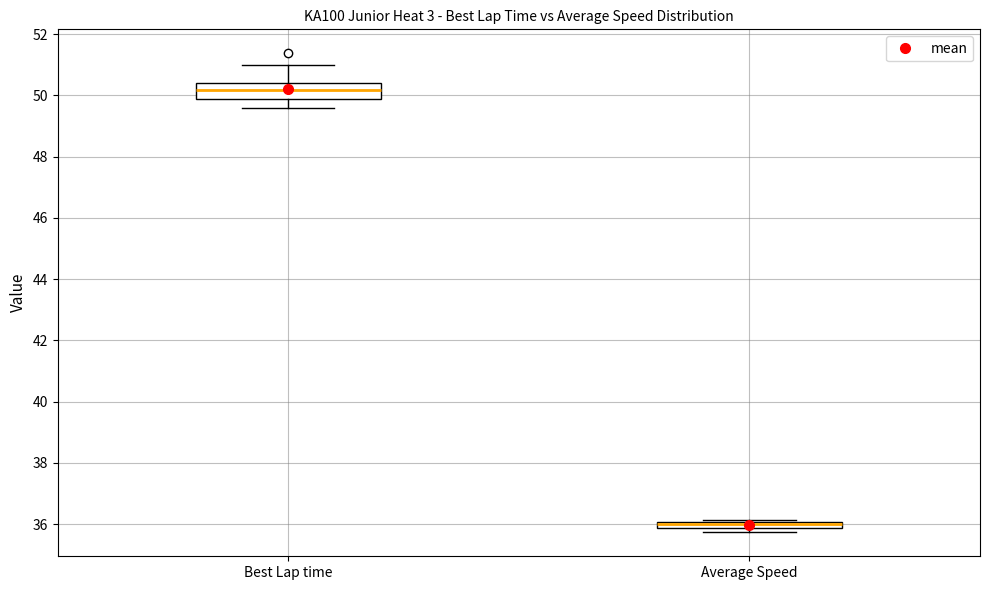

Where does the lower whisker of the box for Best Lap time end on the y-axis? The values are not printed on the chart, so give them approximately, as read against the axis.

49.6